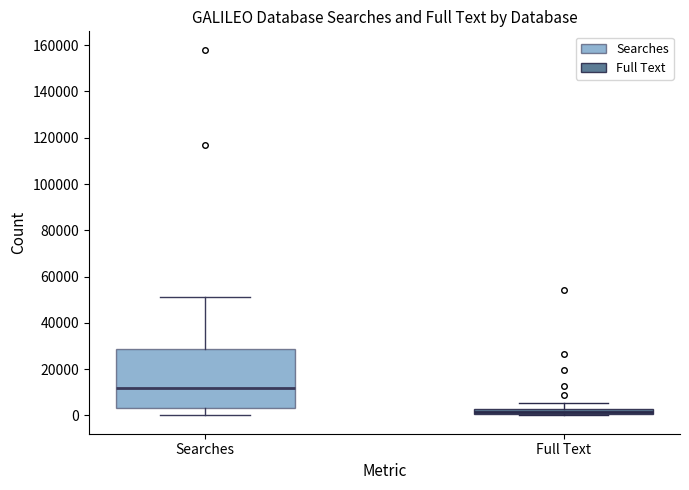

Which box has the lowest median line?

Full Text